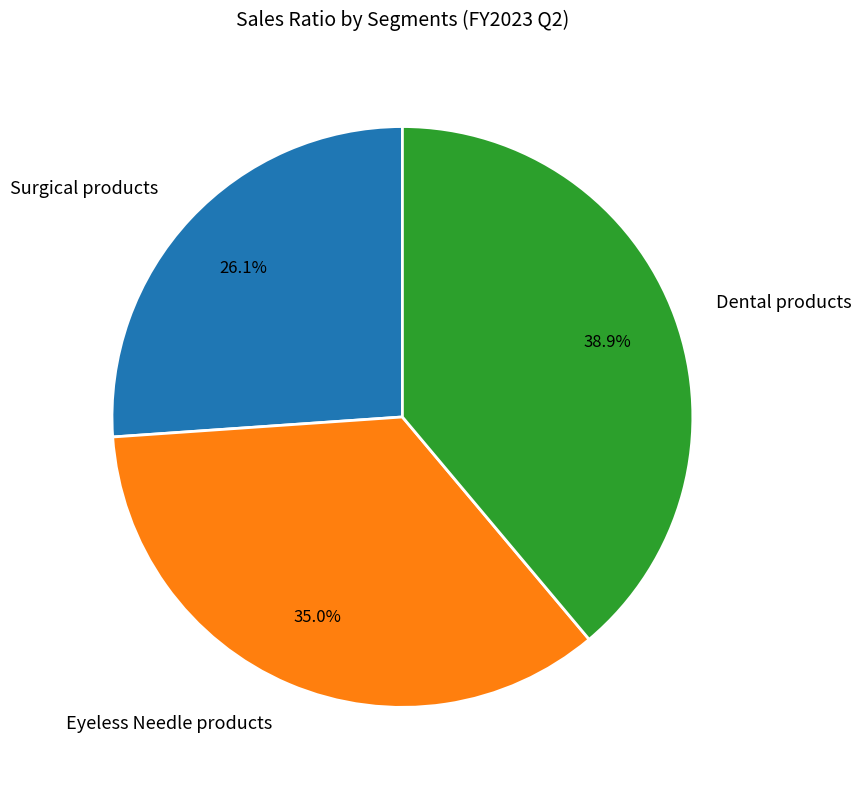

Which category has the smallest portion of the pie?

Surgical products